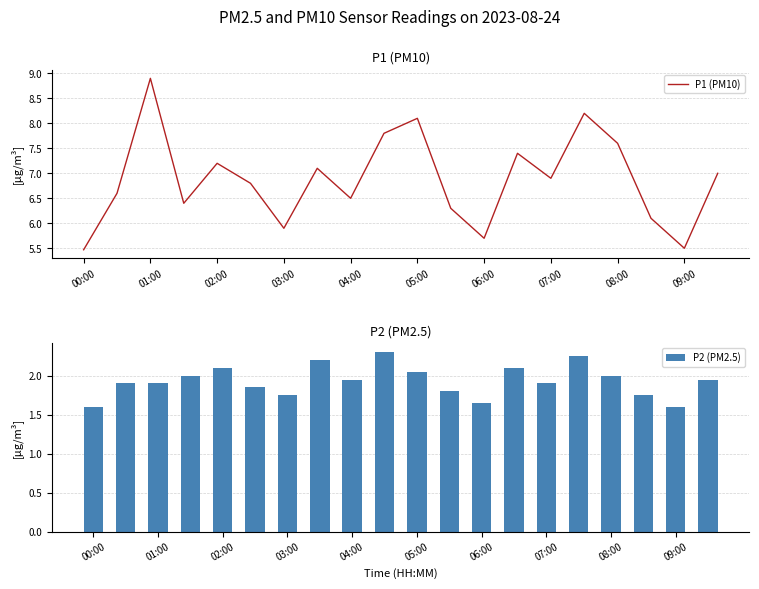

Count the number of data series in this chart.

2